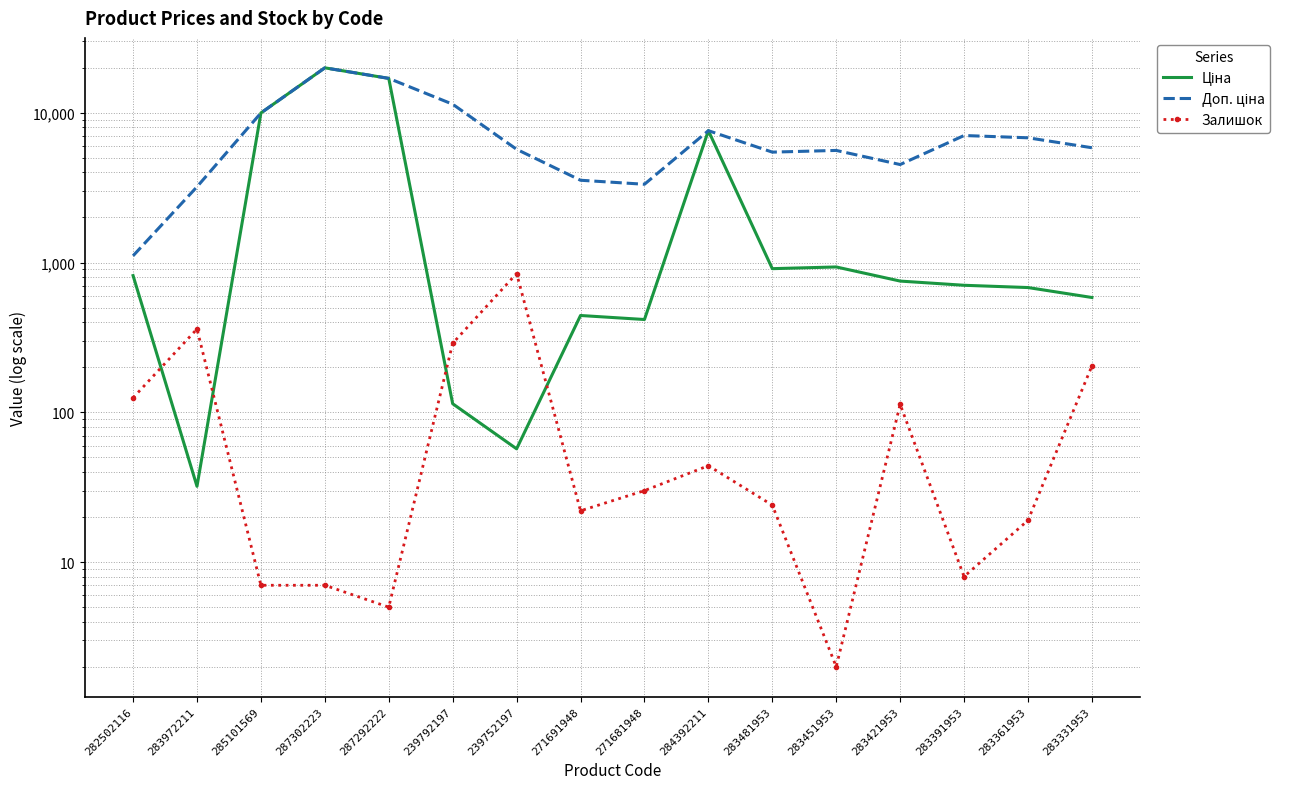

True or false: Ціна and Доп. ціна cross at least once.

False